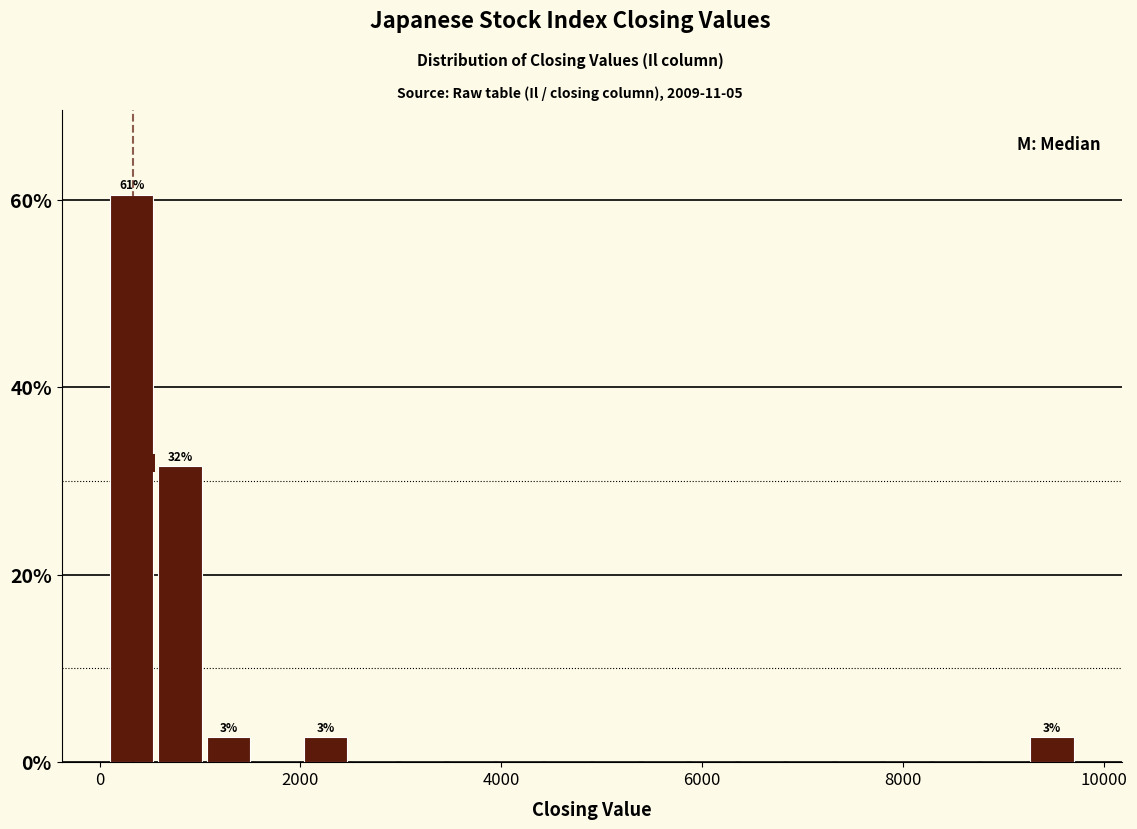

Read against the x-axis, roughly where is the centre of the tallest bar?

400